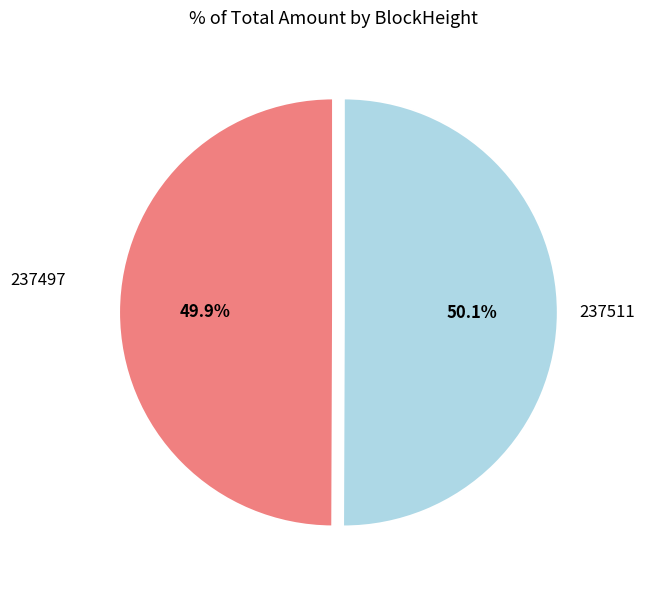

What is the total percentage of 237497 and 237511?

100.0%